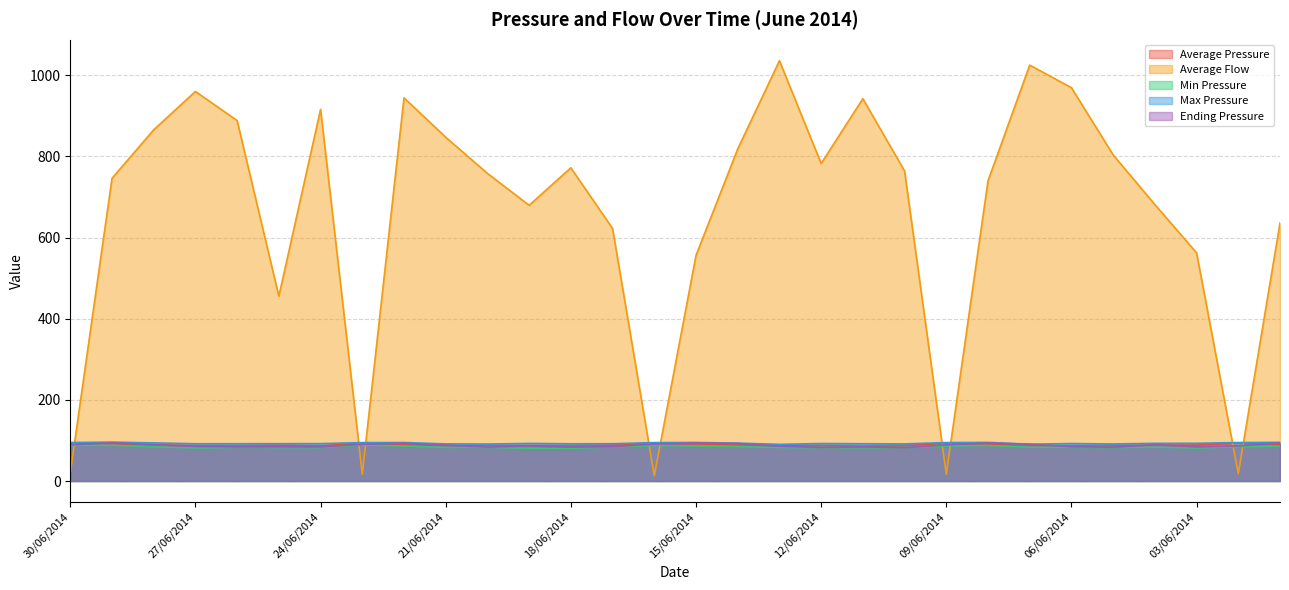

What is the sum of the Average Flow values at 20/06/2014 and 01/06/2014?

1394.3